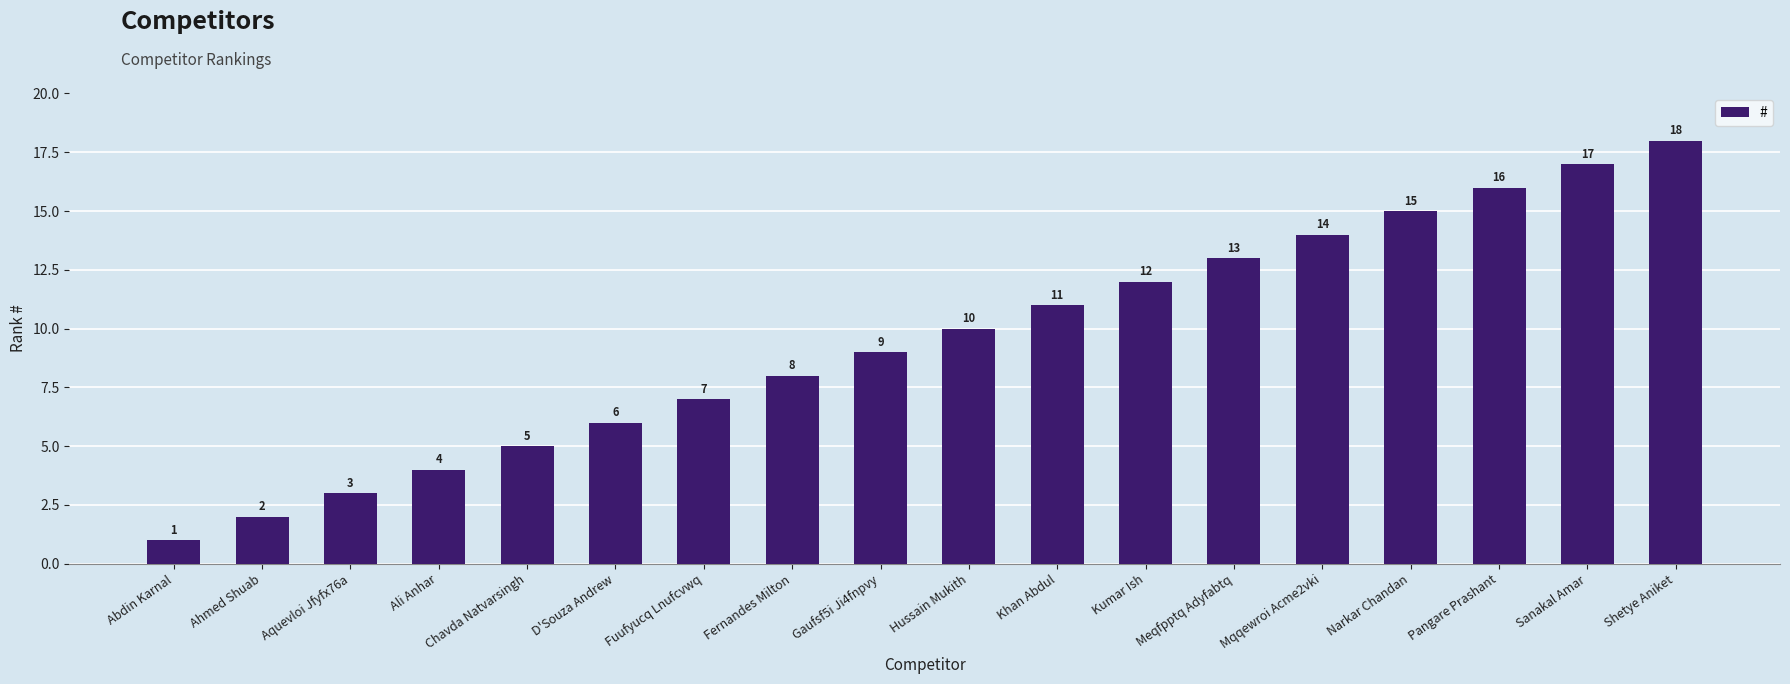

What is the minimum value shown in the chart?

1